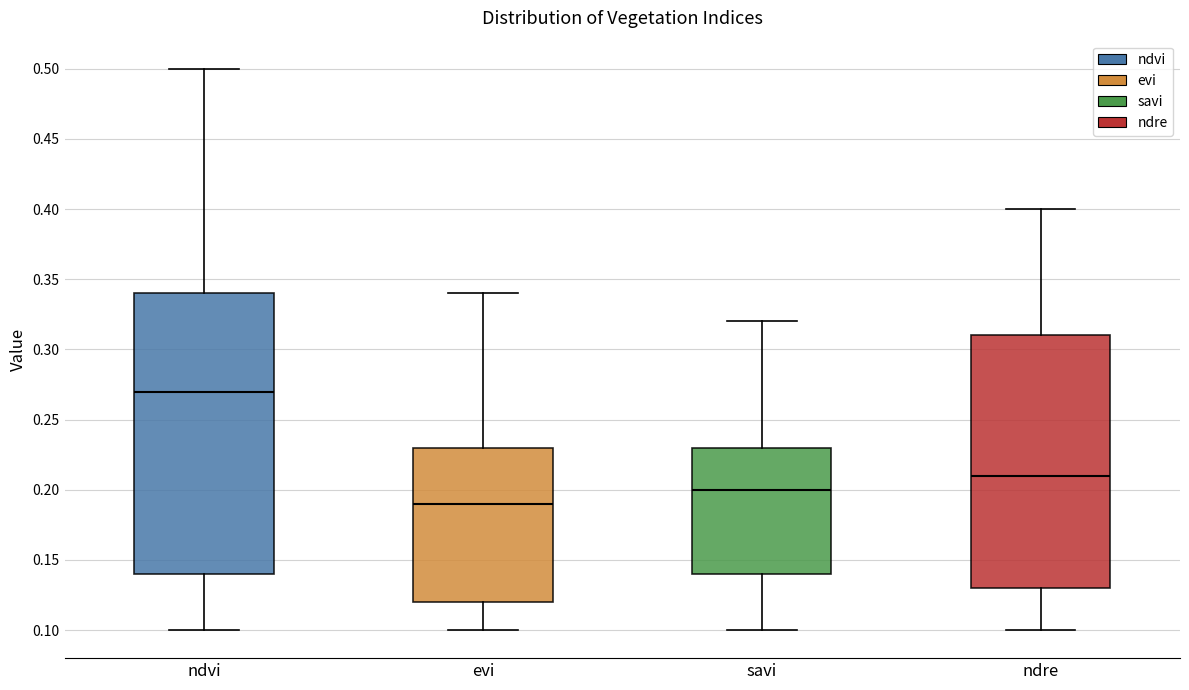

Reading left to right, read every box against the y-axis: the position of its median line, the range the box covers, and the ends of its whiskers. The values are not printed on the chart, so give them approximately, as read against the axis.

ndvi: median 0.27, box 0.14 to 0.34, whiskers 0.10 to 0.50
evi: median 0.19, box 0.12 to 0.23, whiskers 0.10 to 0.34
savi: median 0.20, box 0.14 to 0.23, whiskers 0.10 to 0.32
ndre: median 0.21, box 0.13 to 0.31, whiskers 0.10 to 0.40